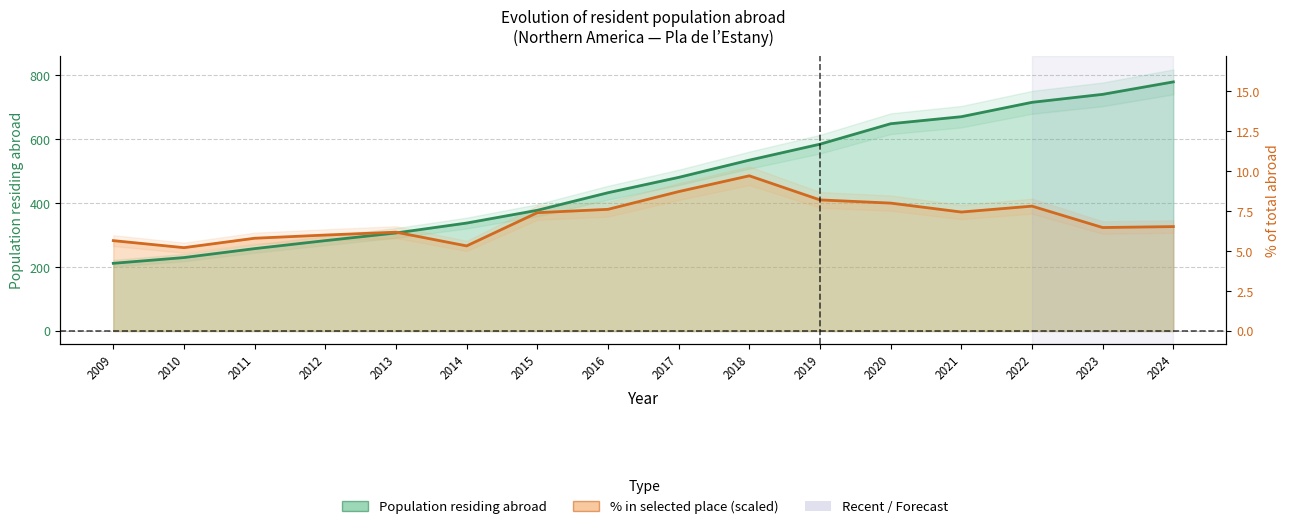

Count the number of data series in this chart.

2